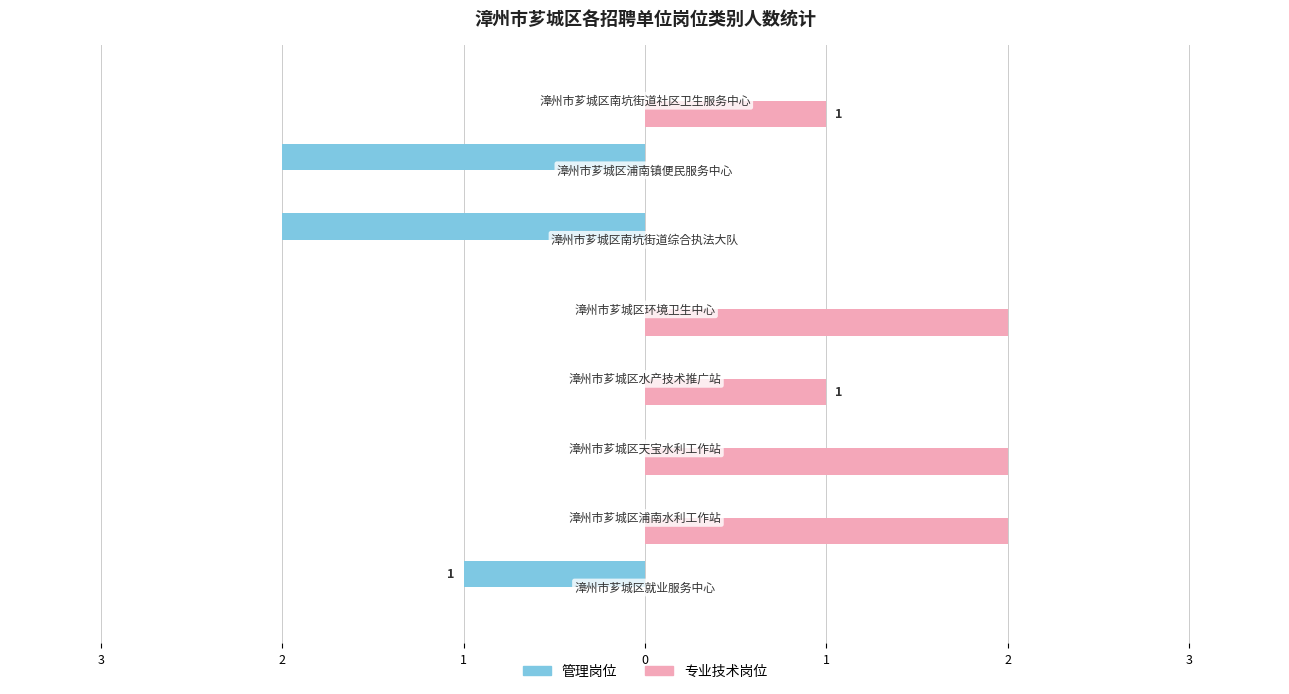

What are all the series names shown in the legend?

管理岗位, 专业技术岗位